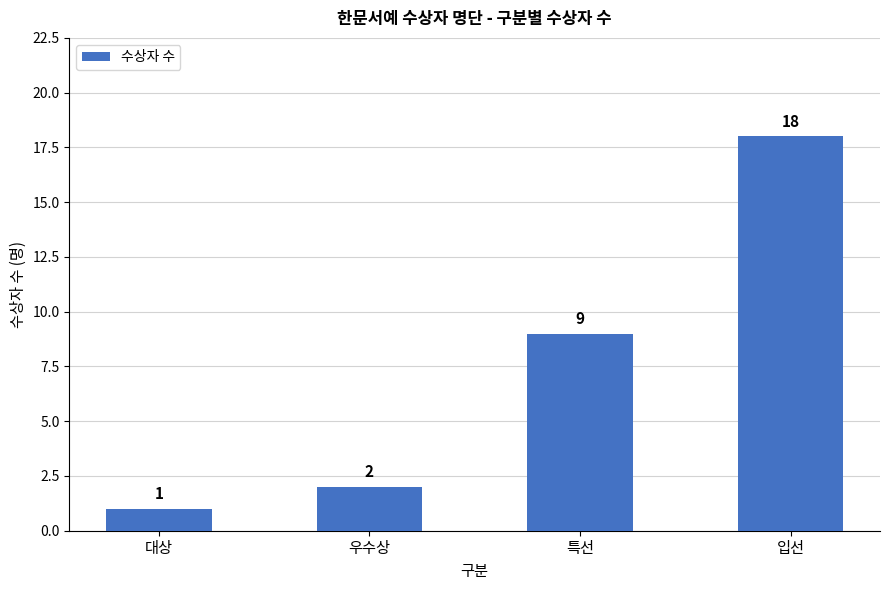

What is the ratio of the value at 우수상 to the value at 특선?

0.2